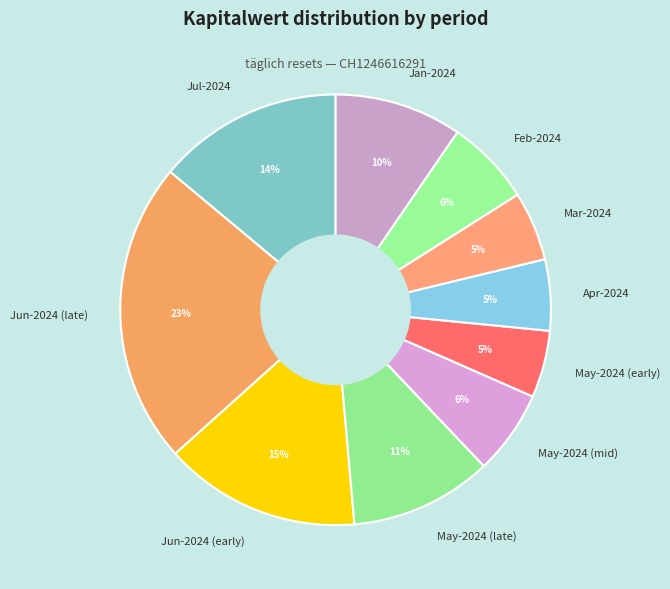

True or false: Jun-2024 (early) accounts for 9% of the total.

False